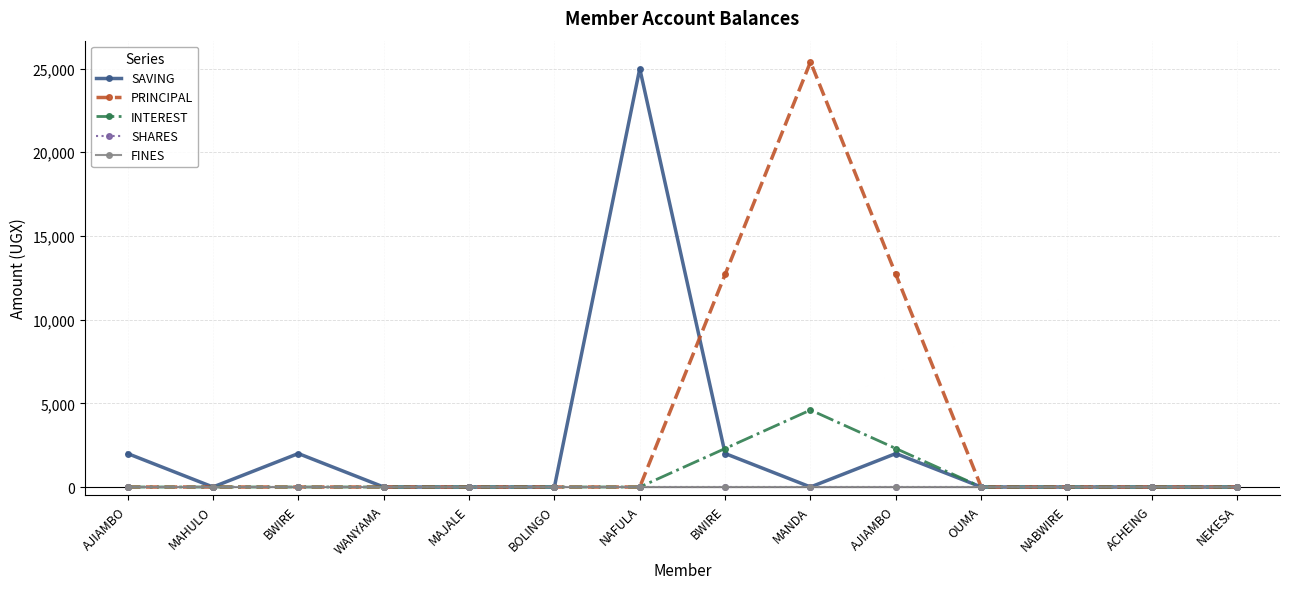

At ACHEING, list the series in order from smallest to largest.

SAVING, PRINCIPAL, INTEREST, SHARES, FINES